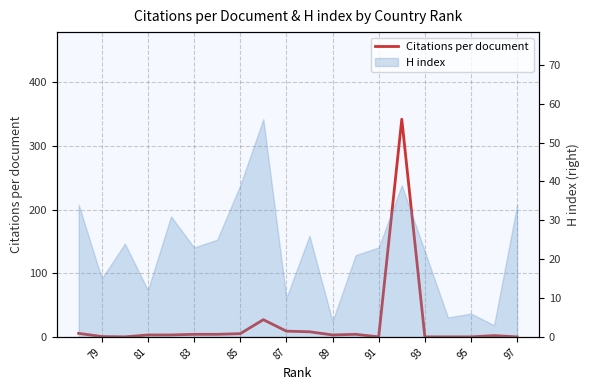

True or false: the data shows 0.0 at 97.

True